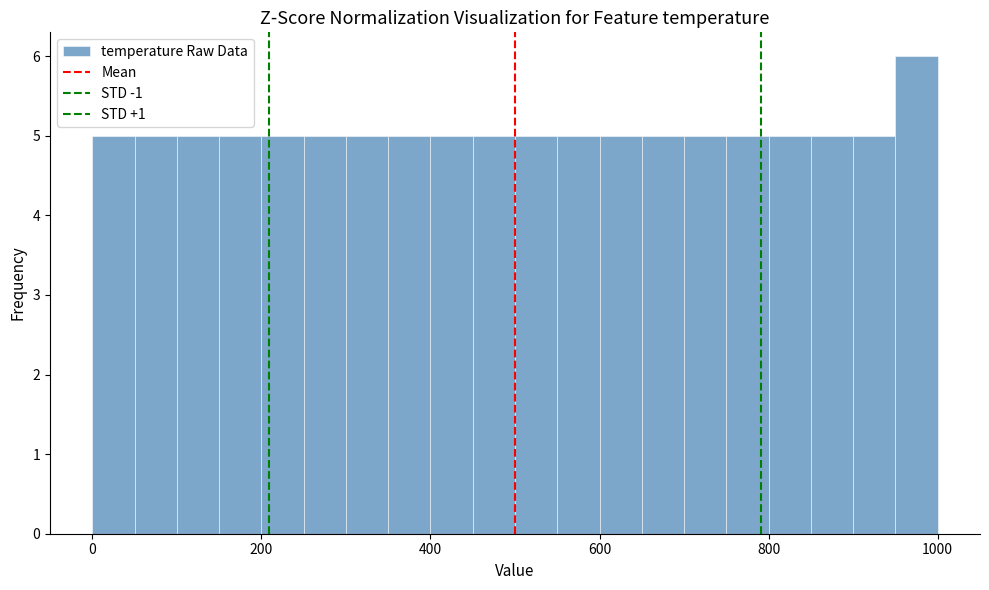

Around what value on the x-axis is the tallest bar? Give the approximate position of its centre, as read against the axis.

980